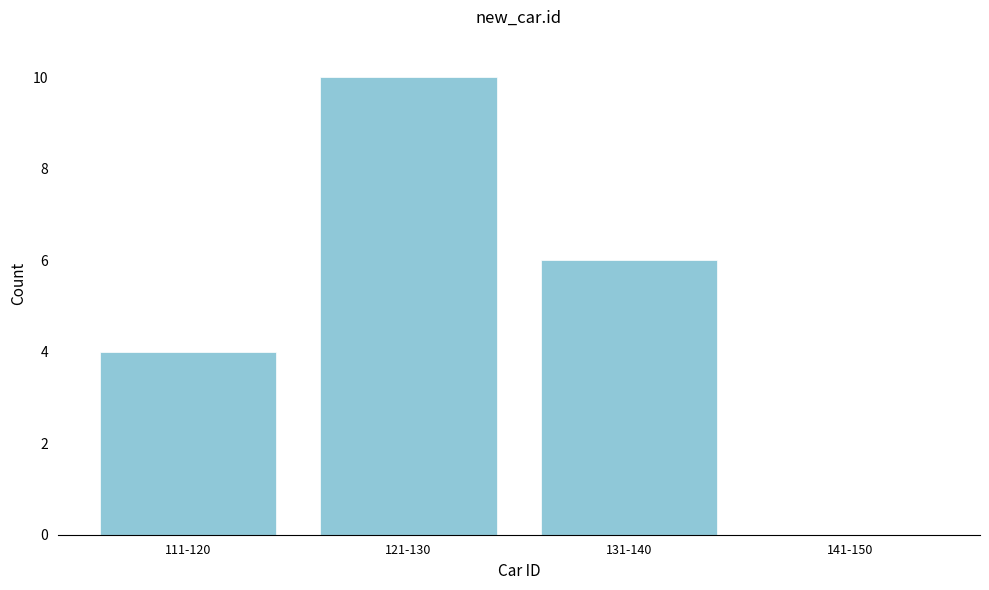

Reading left to right, list all the values displayed in this chart.

111-120=4	121-130=10	131-140=6	141-150=0